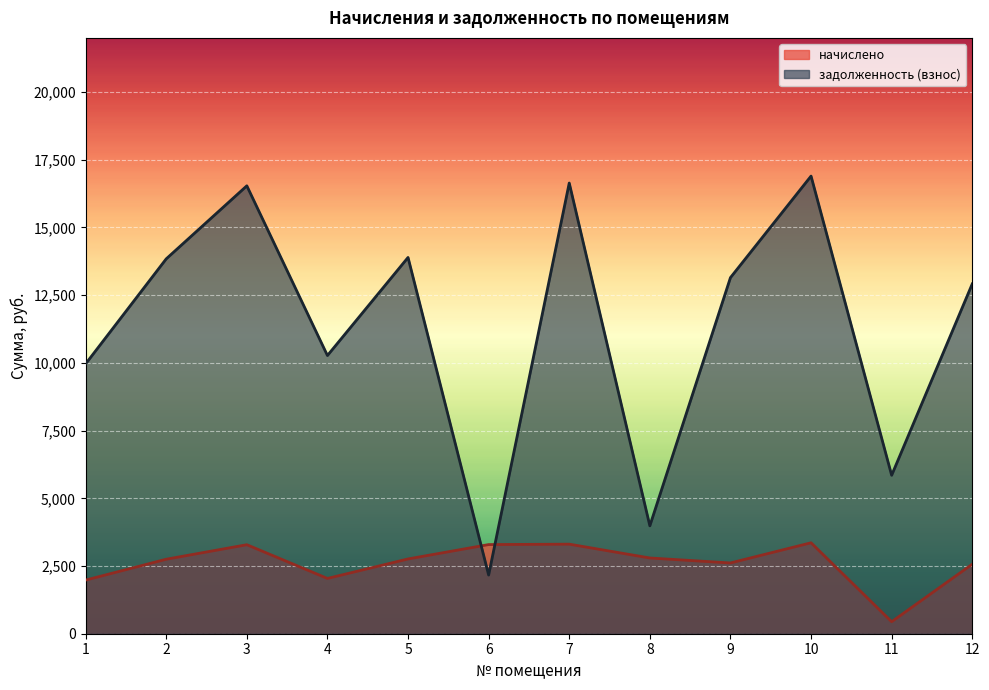

At 8, list the series in order from largest to smallest.

задолженность (взнос), начислено